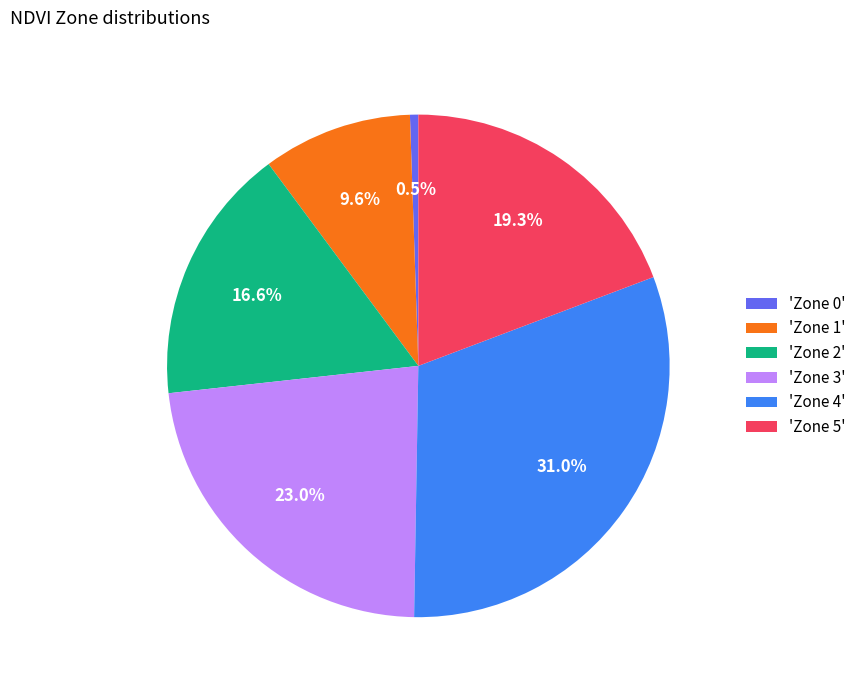

Between 'Zone 5' and 'Zone 3', which is larger?

'Zone 3'